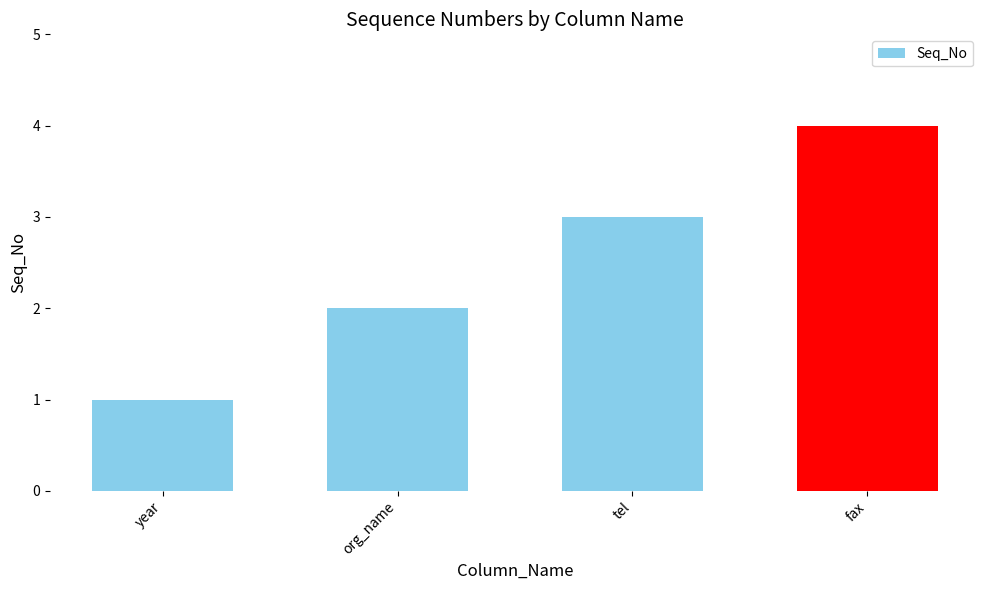

Which label corresponds to the smallest value in the chart?

year